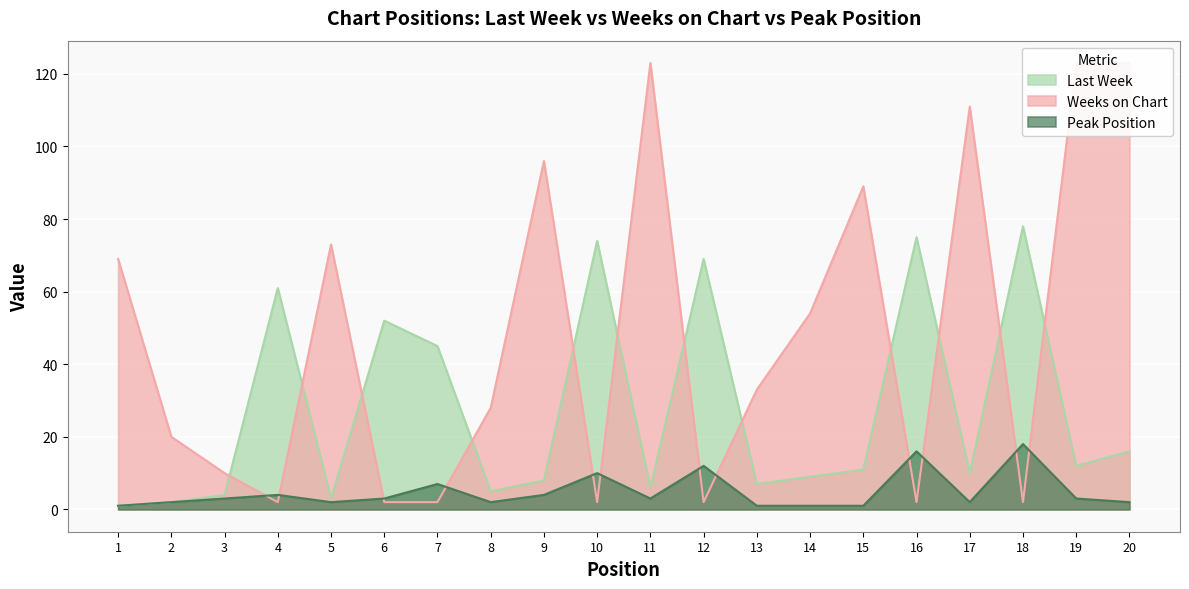

Which series has the largest range (max minus min)?

Weeks on Chart